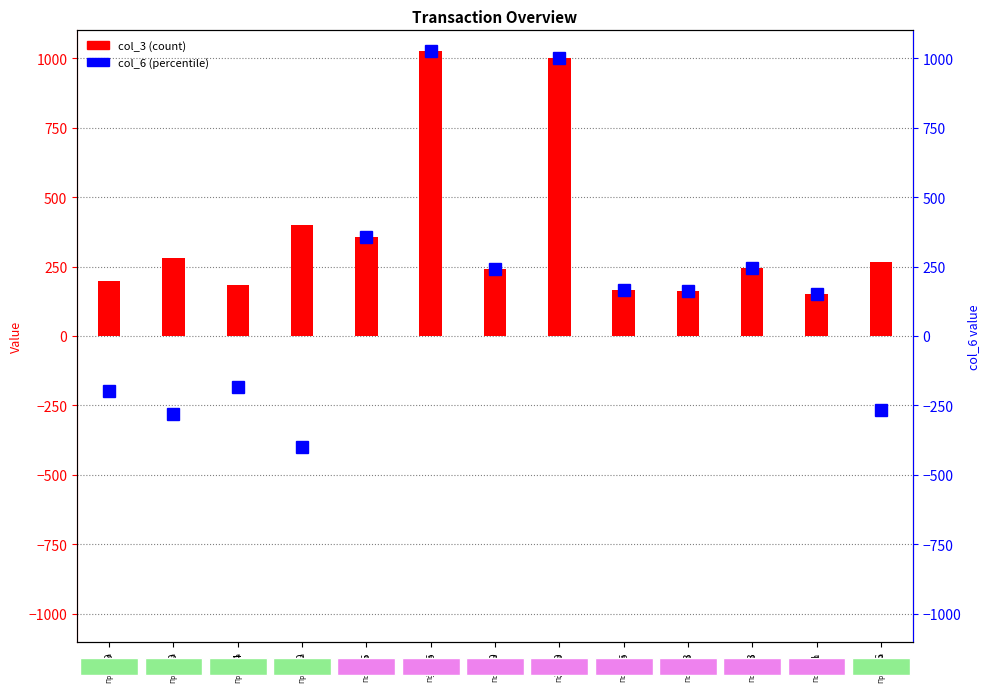

What is the value of the 12th bar from the left?

151